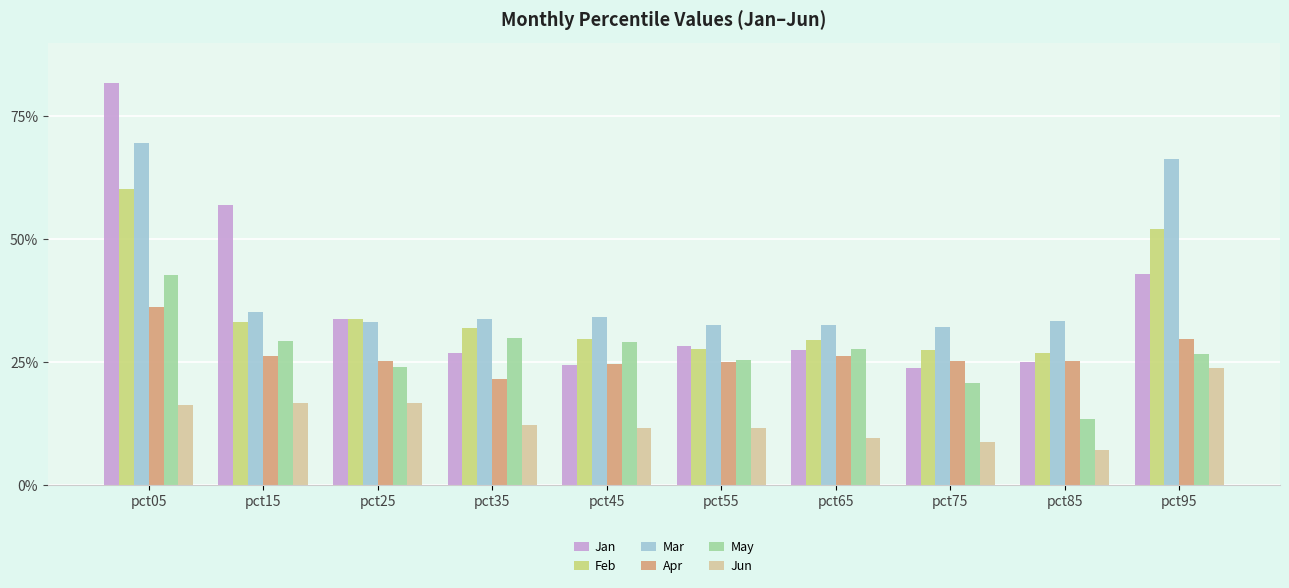

What is the maximum value for Mar?

0.7